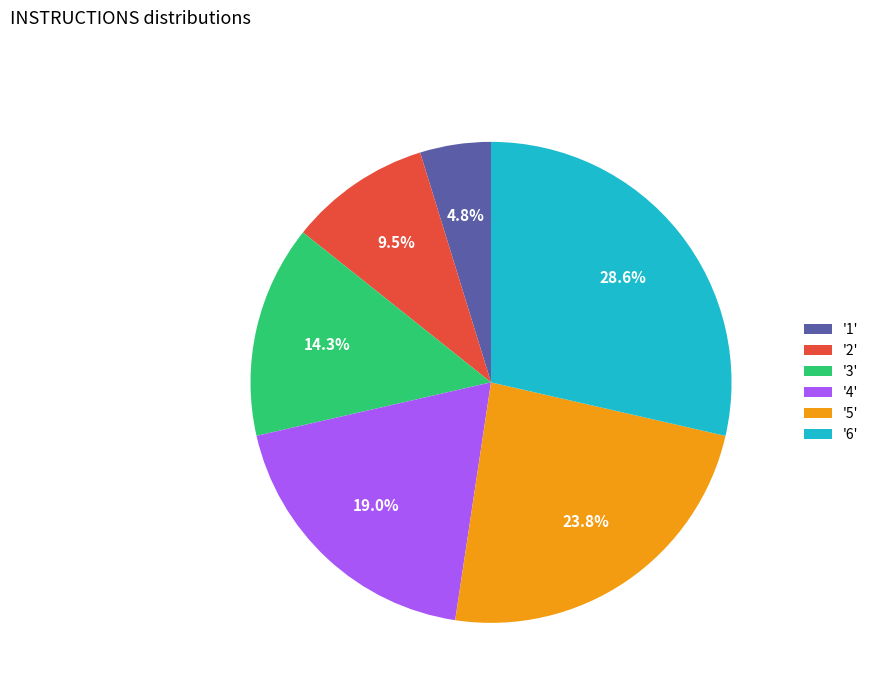

Between '4' and '5', which is larger?

'5'